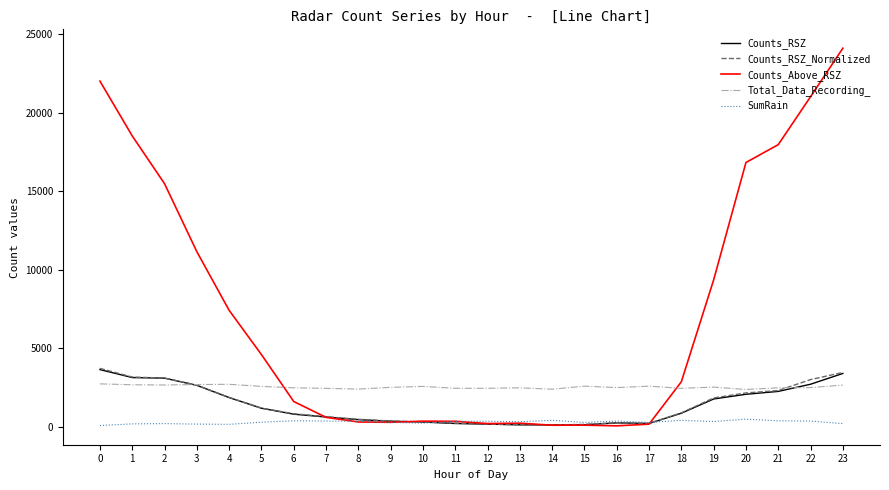

The value of Counts_RSZ_Normalized at 1 is 3177.0. True or false?

True